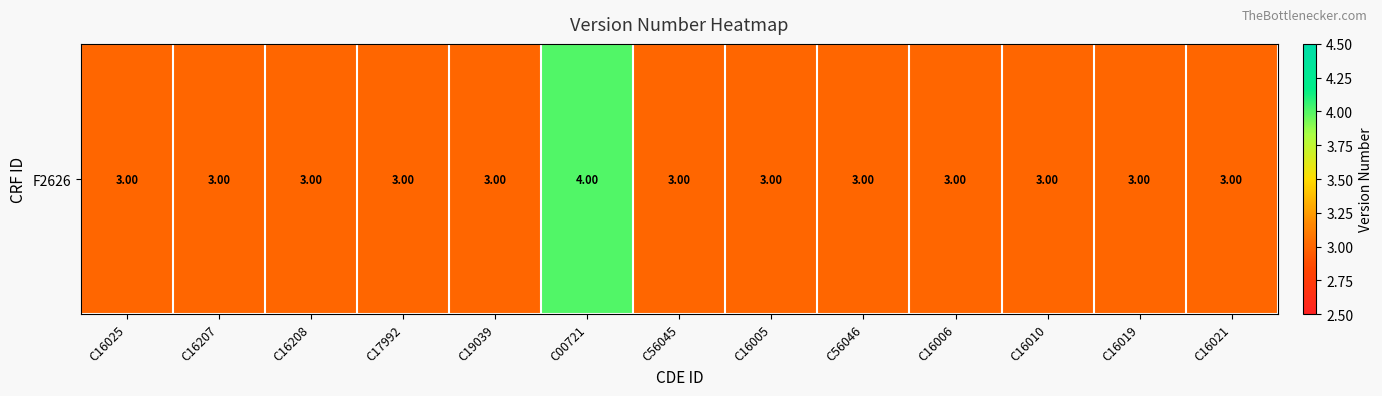

Approximately how many times larger is the value at C56046 compared to C16005?

1.0